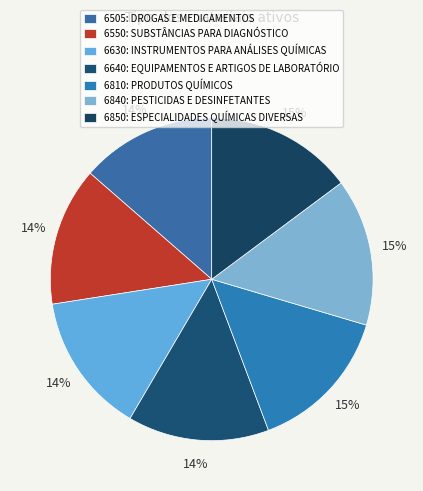

Do 6810: PRODUTOS QUÍMICOS and 6850: ESPECIALIDADES QUÍMICAS DIVERSAS together represent more than half of the pie?

No